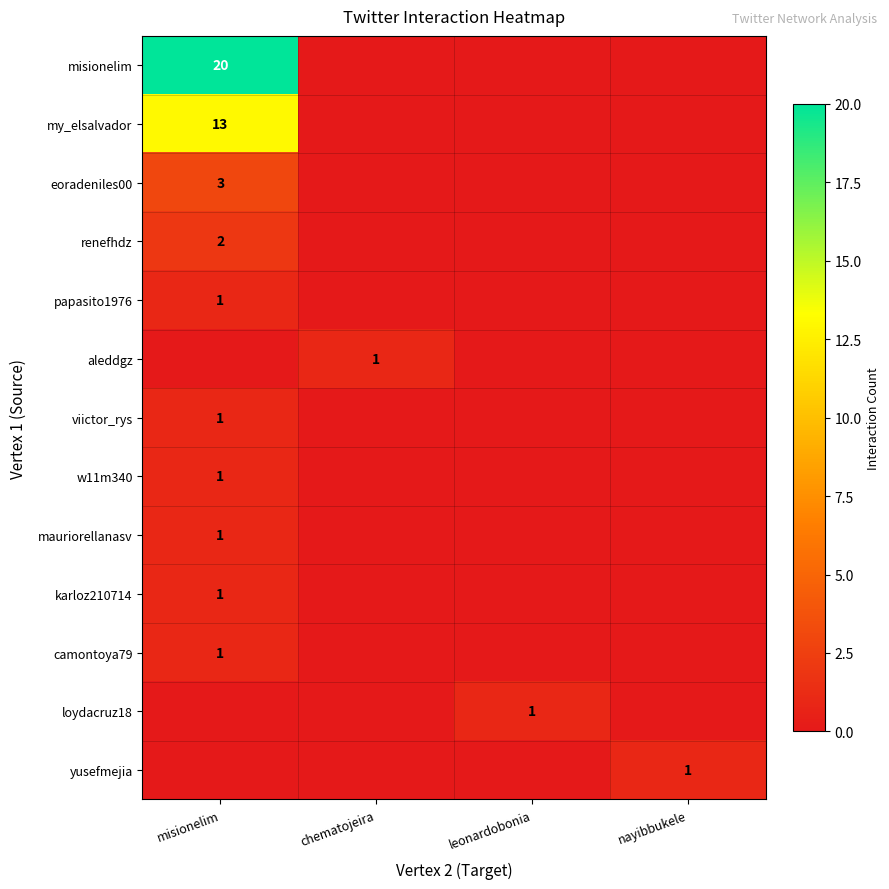

Which category has the highest value across all series?

misionelim